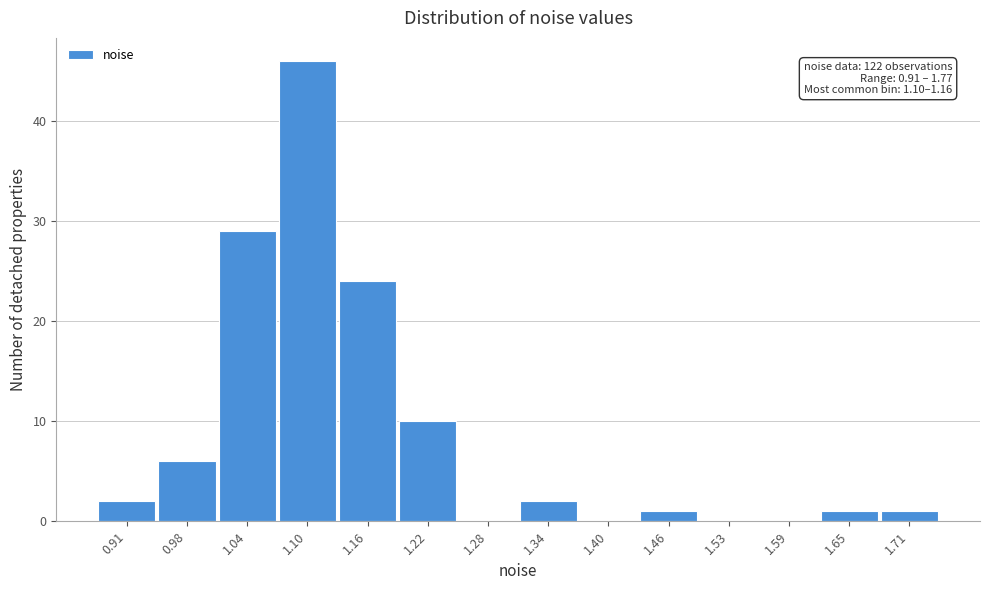

Reading right to left, extract all data points from this chart.

1.71=1	1.65=1	1.59=0	1.53=0	1.46=1	1.40=0	1.34=2	1.28=0	1.22=10	1.16=24	1.10=46	1.04=29	0.98=6	0.91=2